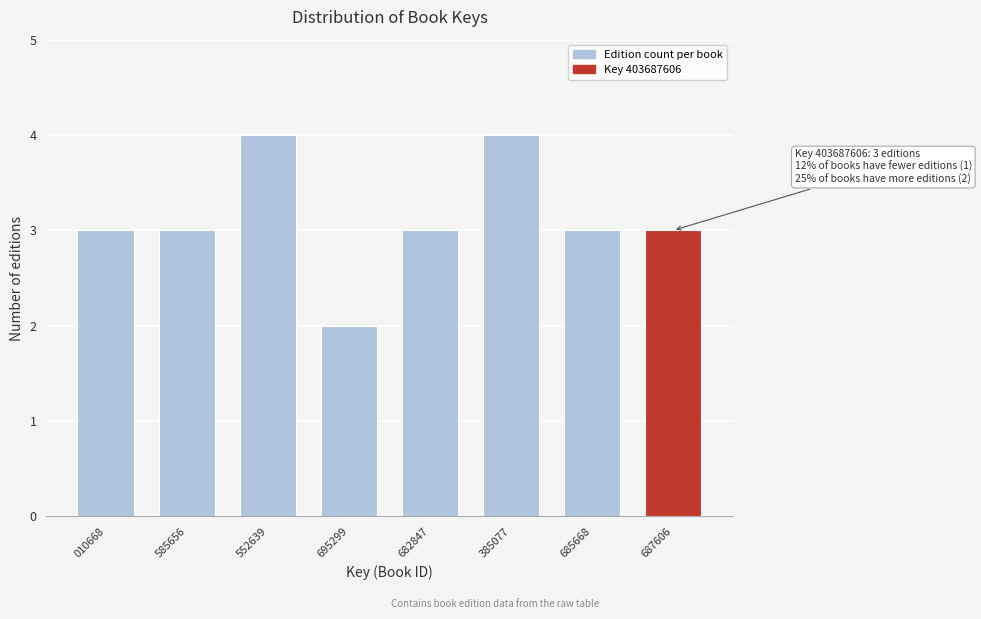

Reading left to right, extract all data points from this chart.

010668=3	585656=3	552639=4	695299=2	682847=3	385077=4	685668=3	687606=3